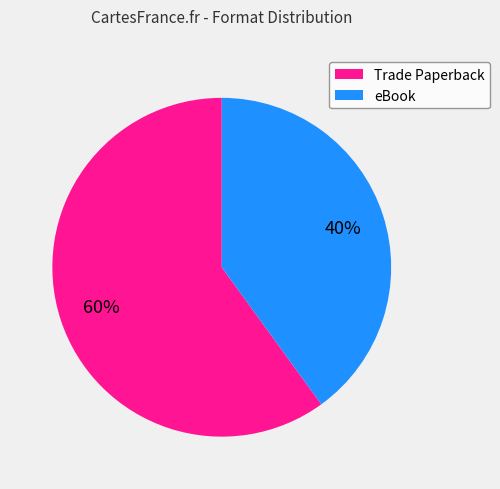

How many slices are in this pie chart?

2